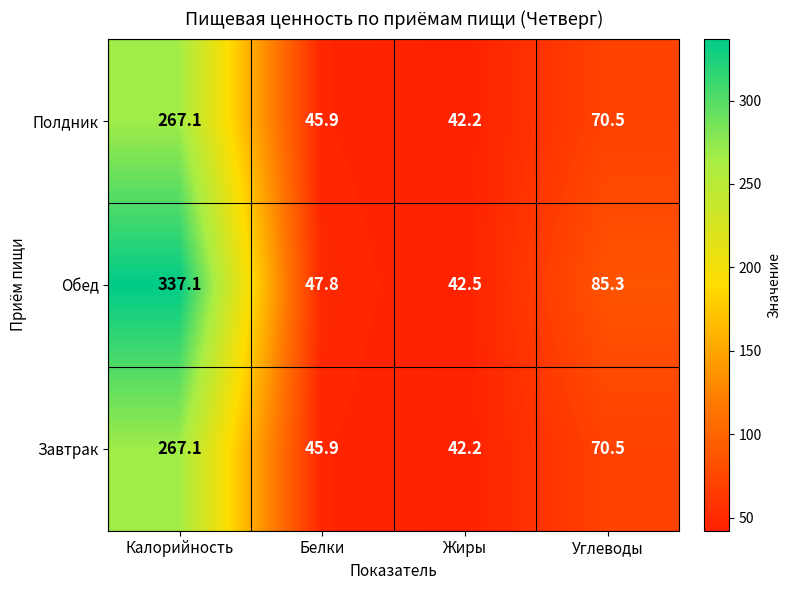

Which series changed the most between Белки and Жиры?

Обед